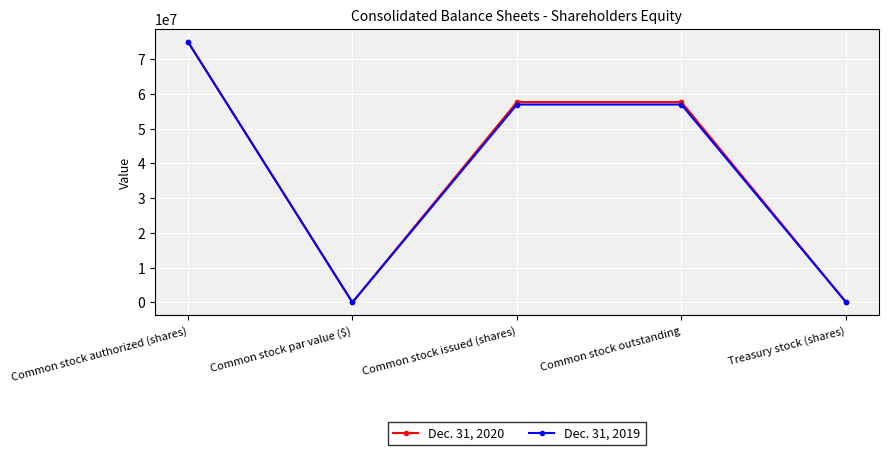

Is it true that Dec. 31, 2019 equals 77599052 at Common stock outstanding?

False